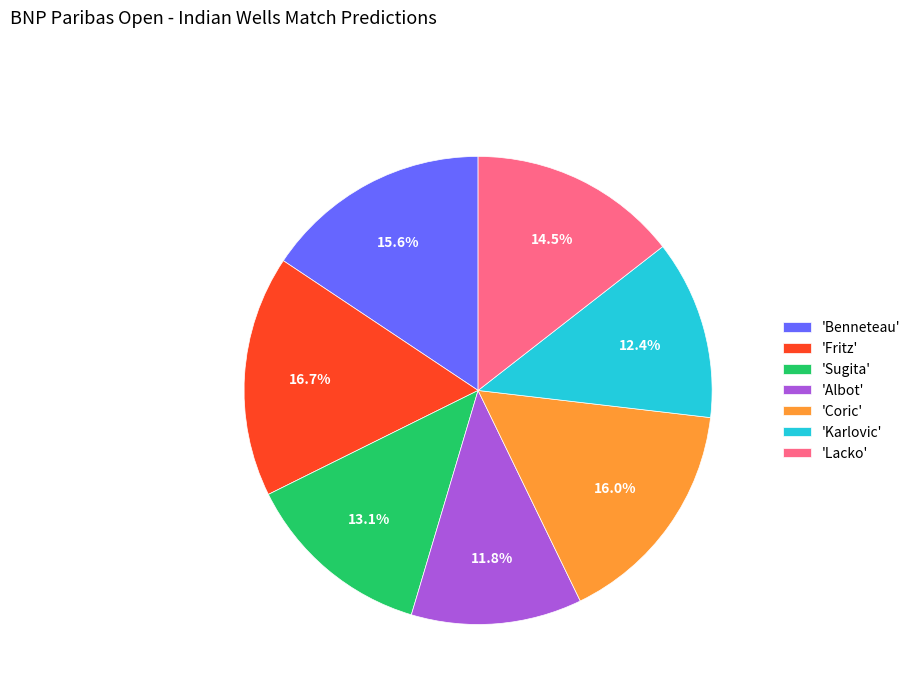

Is there any slice that represents more than half of the pie?

No